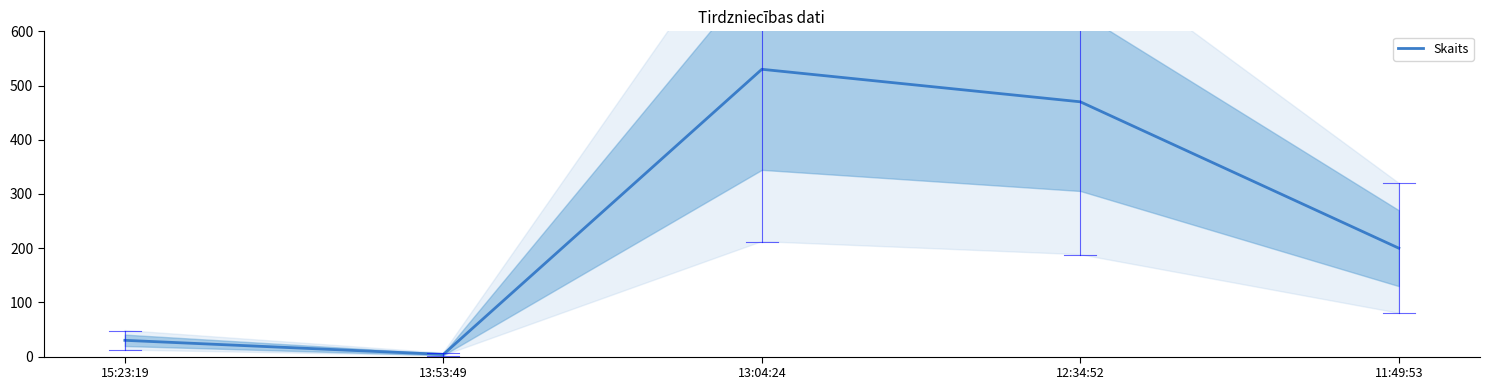

How many lines are shown in the chart?

1